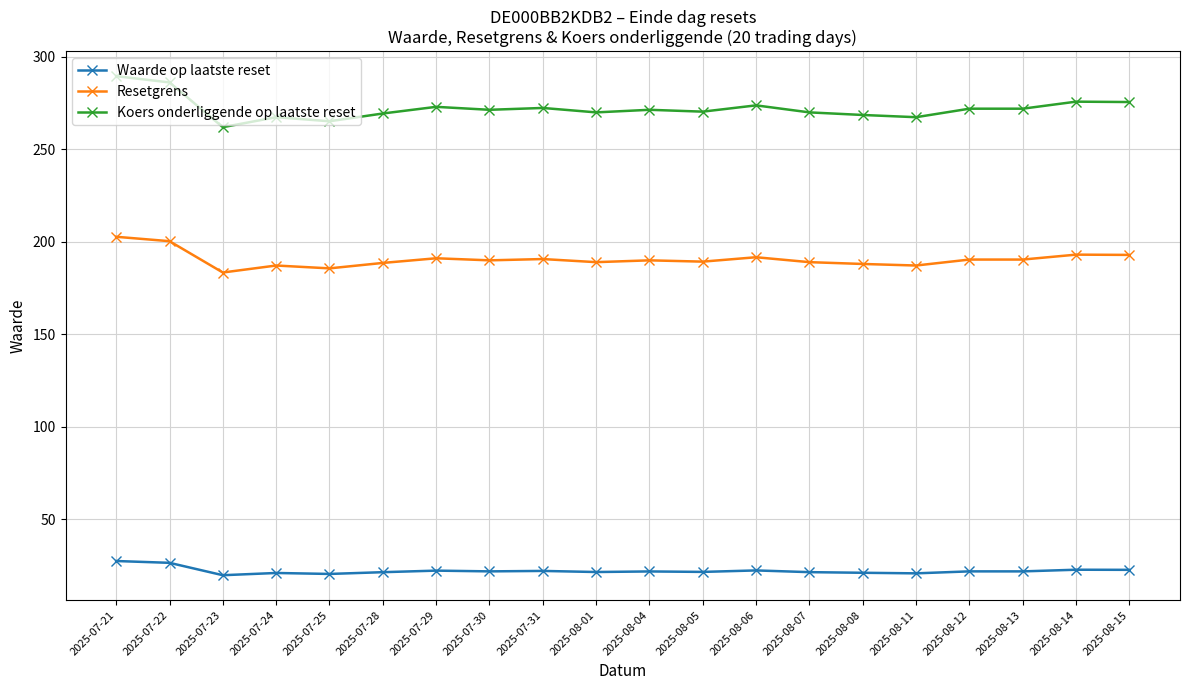

Is the value of Resetgrens at 2025-07-30 greater than the value of Waarde op laatste reset at 2025-07-24?

Yes